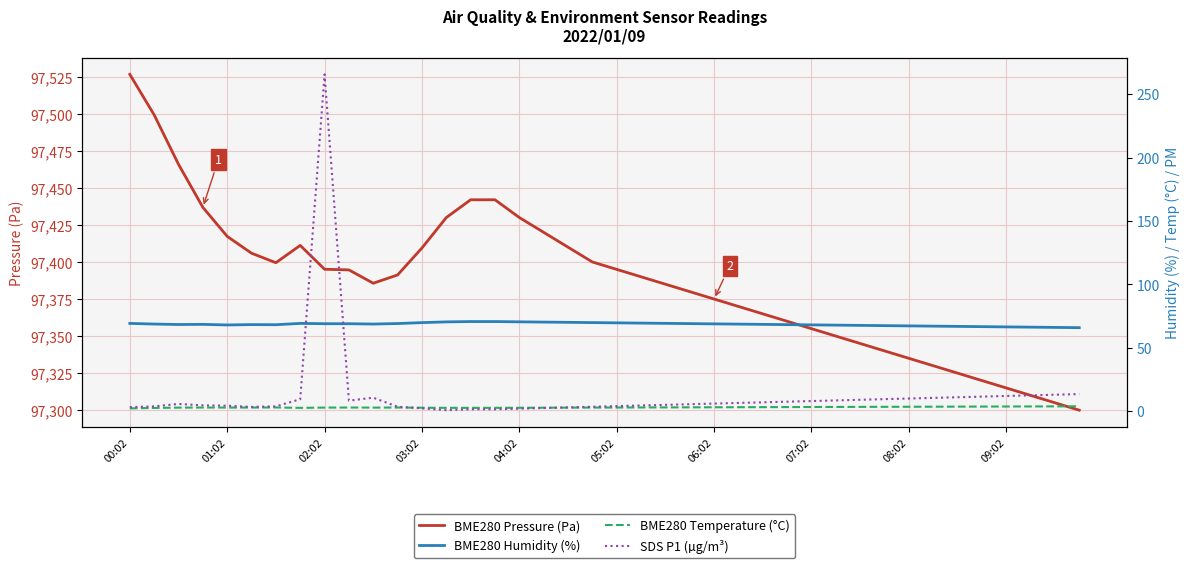

What is the highest value of the BME280 Pressure (Pa) series?

97526.6